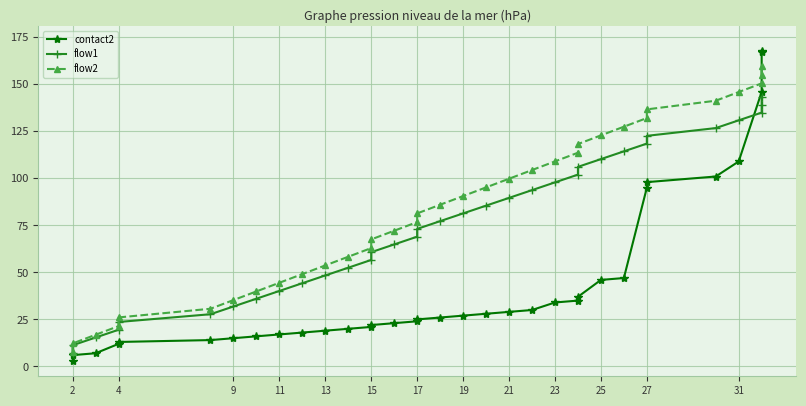

Reading right to left, transcribe all the data shown in this chart.

contact2: 168.0	167.0	146.0	109.0	101.0	98.0	95.0	47.0	46.0	37.0	35.0	34.0	30.0	29.0	28.0	27.0	26.0	25.0	24.0	23.0	22.0	21.0	20.0	19.0	18.0	17.0	16.0	15.0	14.0	13.0	12.0	7.0	6.0	3.0
flow1: 143.2	139.1	135.0	130.9	126.8	122.6	118.5	114.4	110.2	106.1	102.0	97.9	93.8	89.6	85.5	81.4	77.2	73.1	69.0	64.9	60.7	56.6	52.5	48.4	44.2	40.1	36.0	31.9	27.8	23.6	19.5	15.4	11.2	7.1
flow2: 159.8	155.1	150.5	145.9	141.3	136.7	132.1	127.5	122.9	118.3	113.6	109.0	104.4	99.8	95.2	90.6	86.0	81.4	76.8	72.2	67.5	62.9	58.3	53.7	49.1	44.5	39.9	35.3	30.7	26.1	21.4	16.8	12.2	7.6